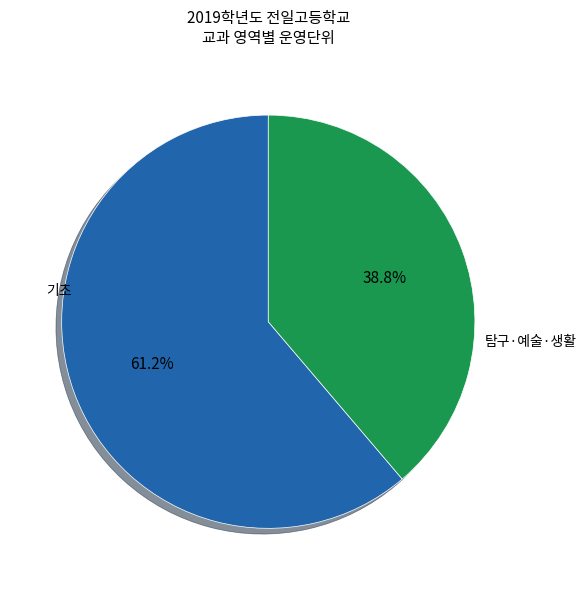

How many segments does this pie chart have?

2